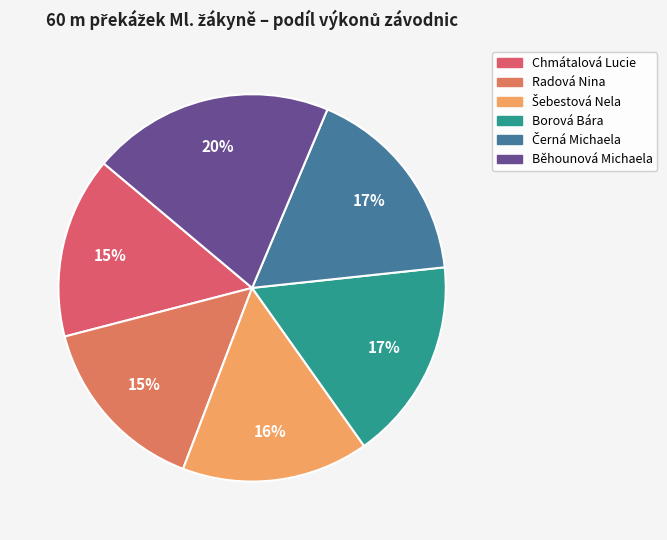

To the nearest percent, what is the difference between the Chmátalová Lucie and Běhounová Michaela slice percentages?

5%